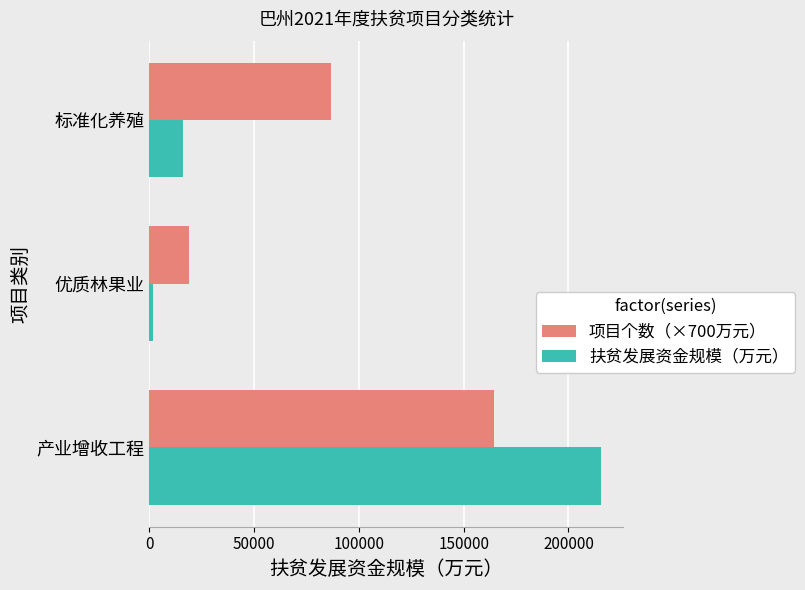

Count the number of data series in this chart.

2